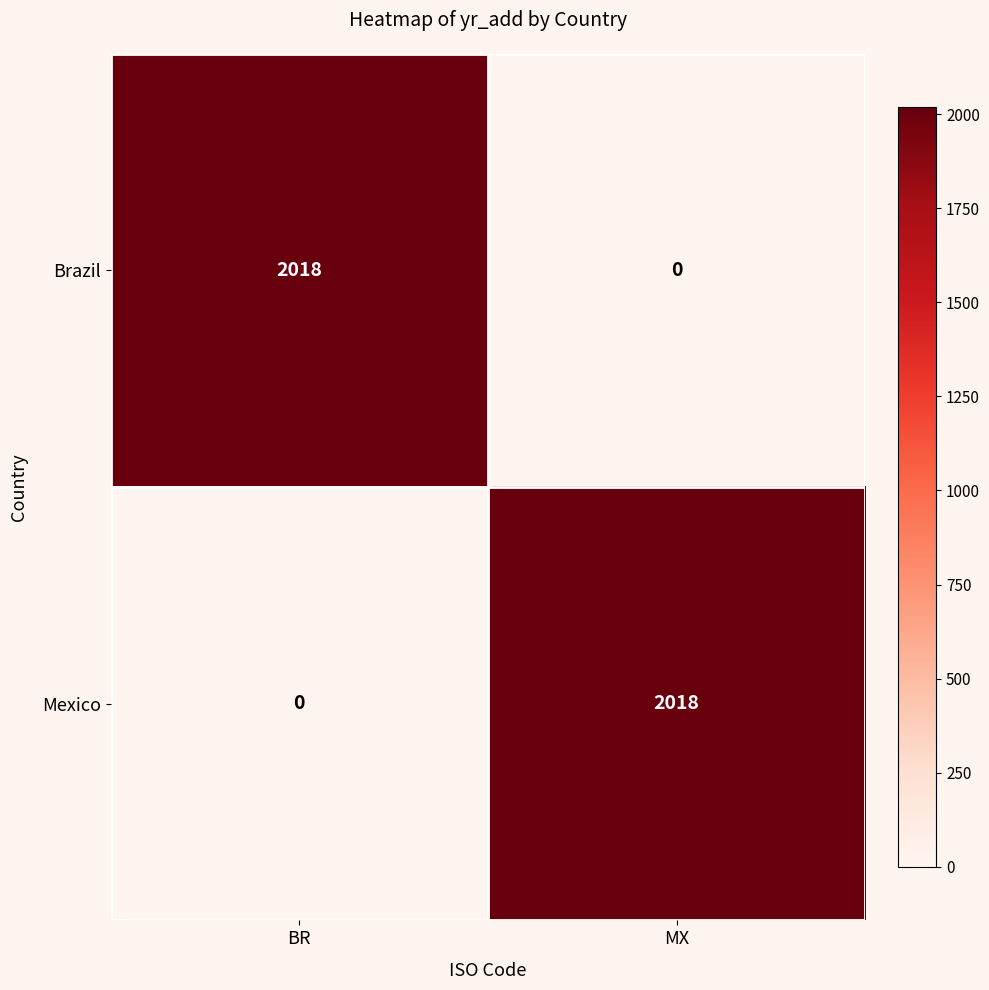

What is the spread (max minus min) of values at BR?

2018